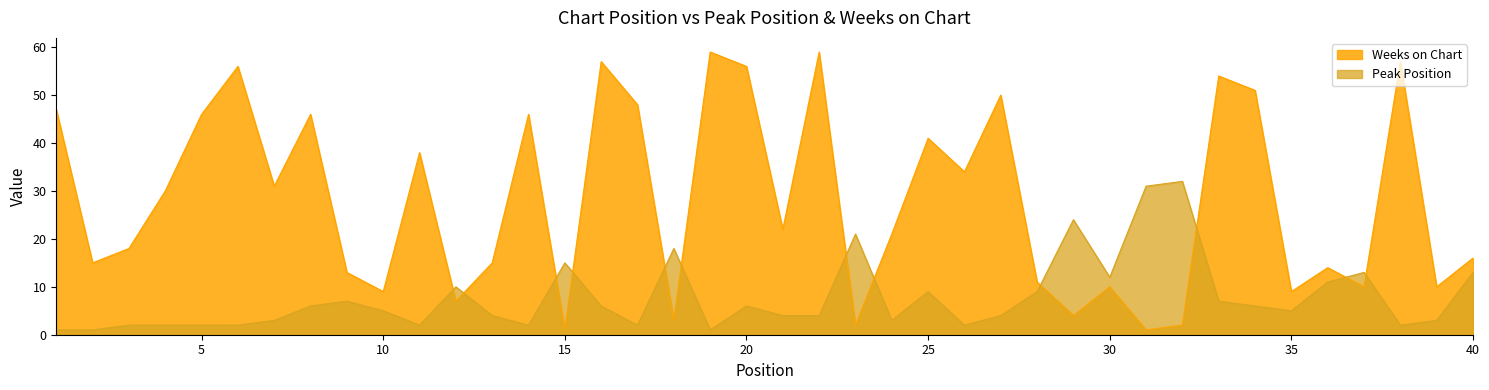

At how many categories does at least one series exceed 55?

6